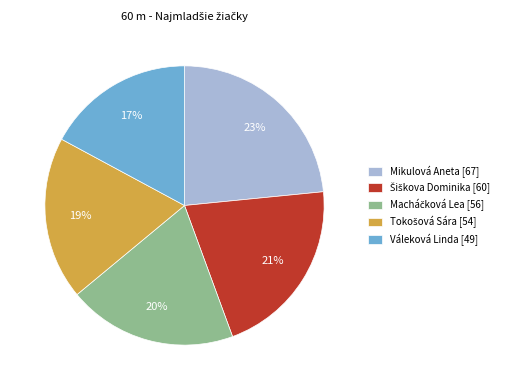

Is there a majority slice in this chart?

No